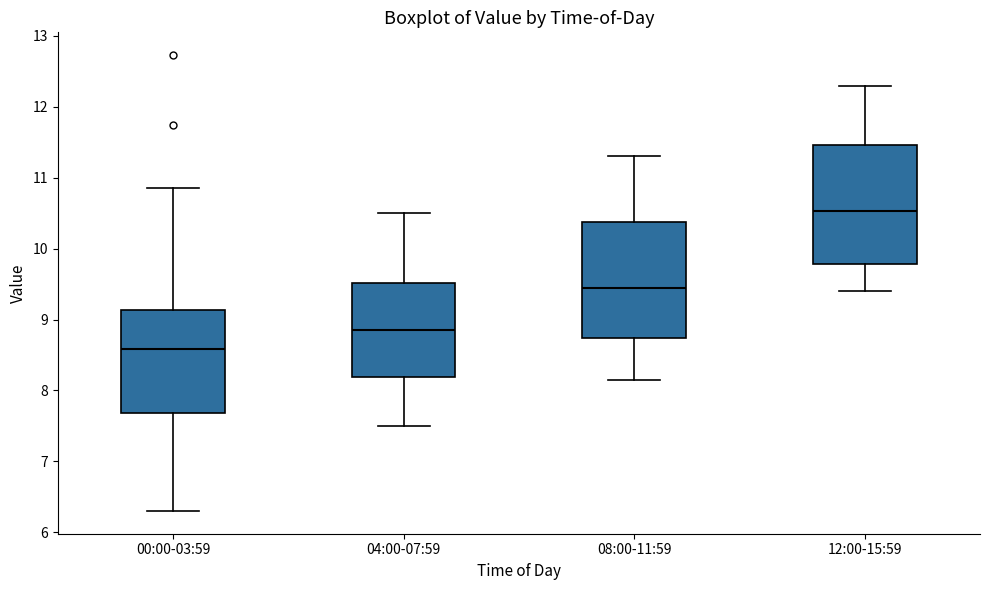

Which box's median line is the highest?

12:00-15:59